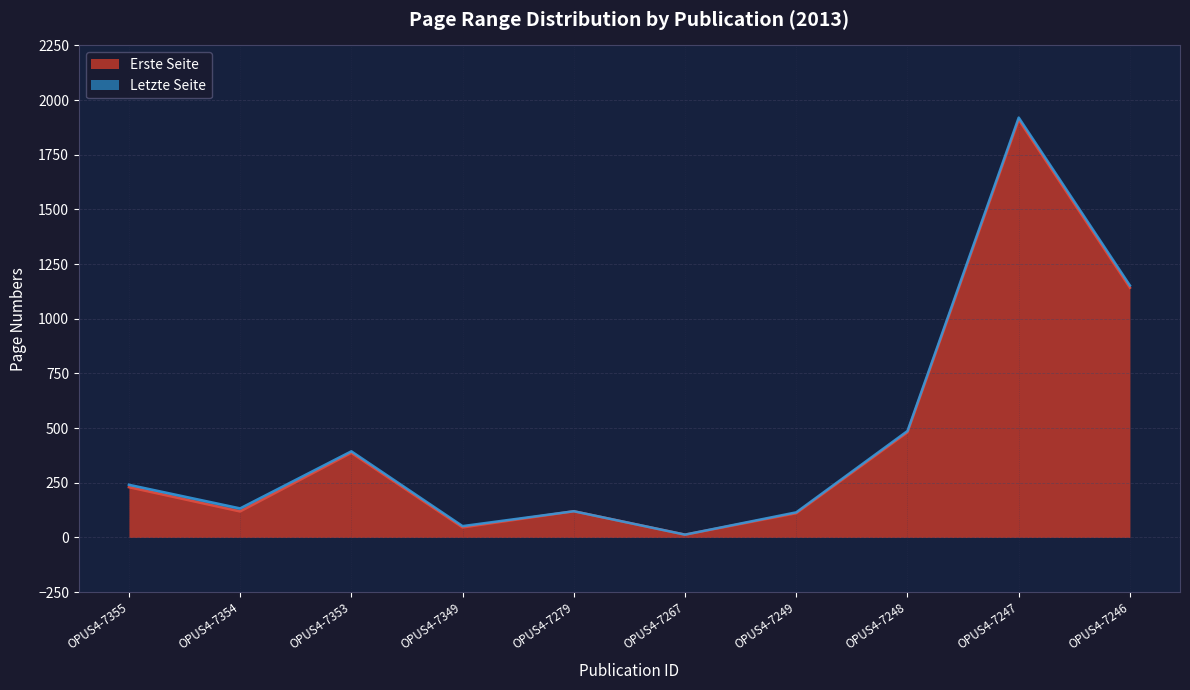

At how many categories does at least one series exceed 1660?

1